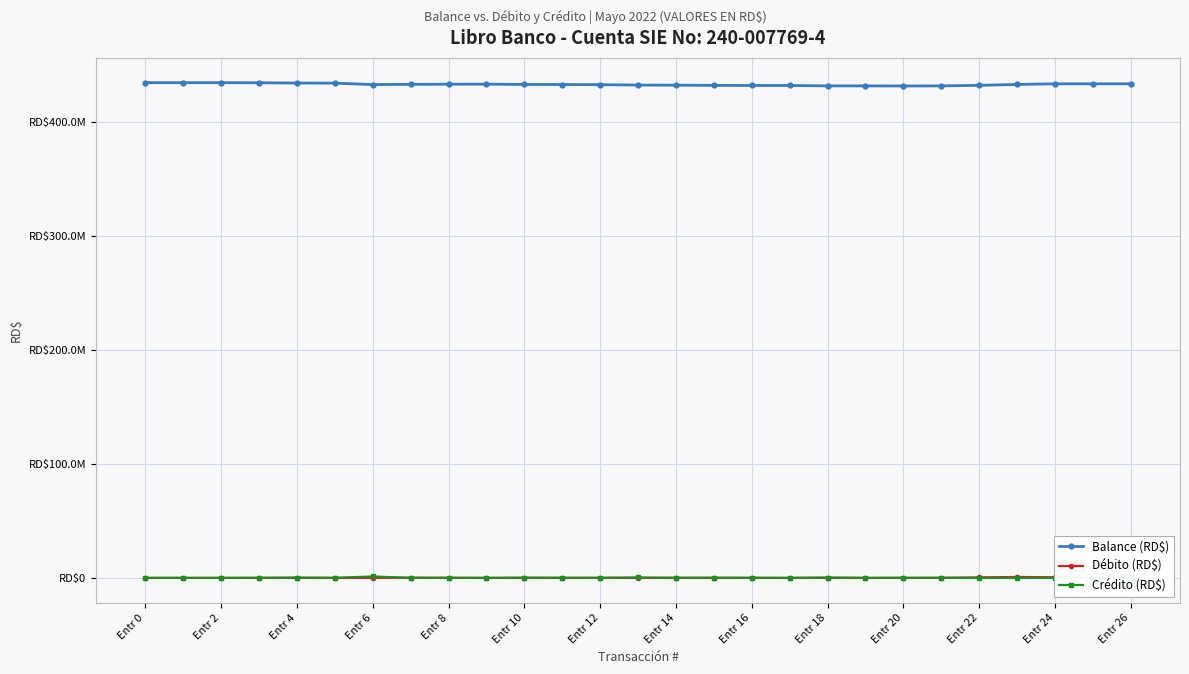

What is the difference between the Crédito (RD$) values at 26 and Entr 6?

74894.0